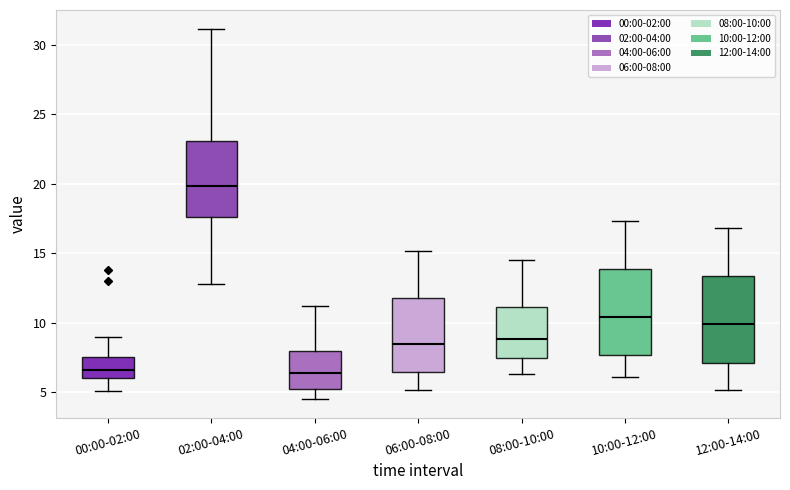

Where is the upper edge of the box for 10:00-12:00 on the y-axis? The values are not printed on the chart, so give them approximately, as read against the axis.

14.0